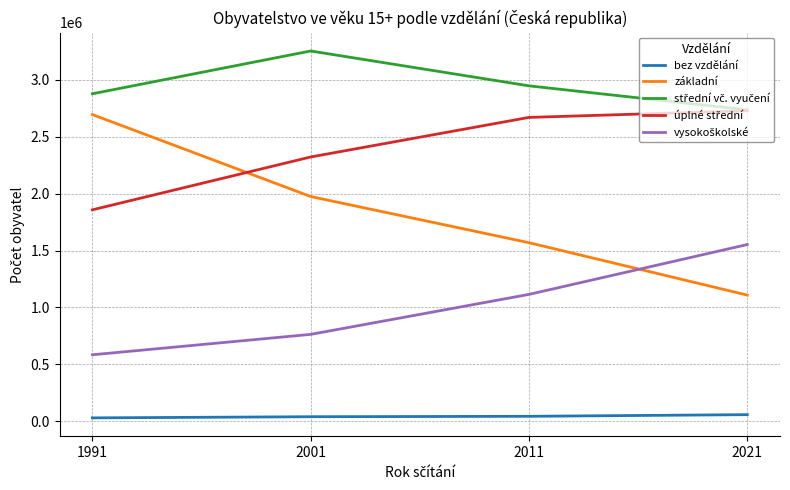

Between 1991 and 2021, which series saw the biggest shift?

základní